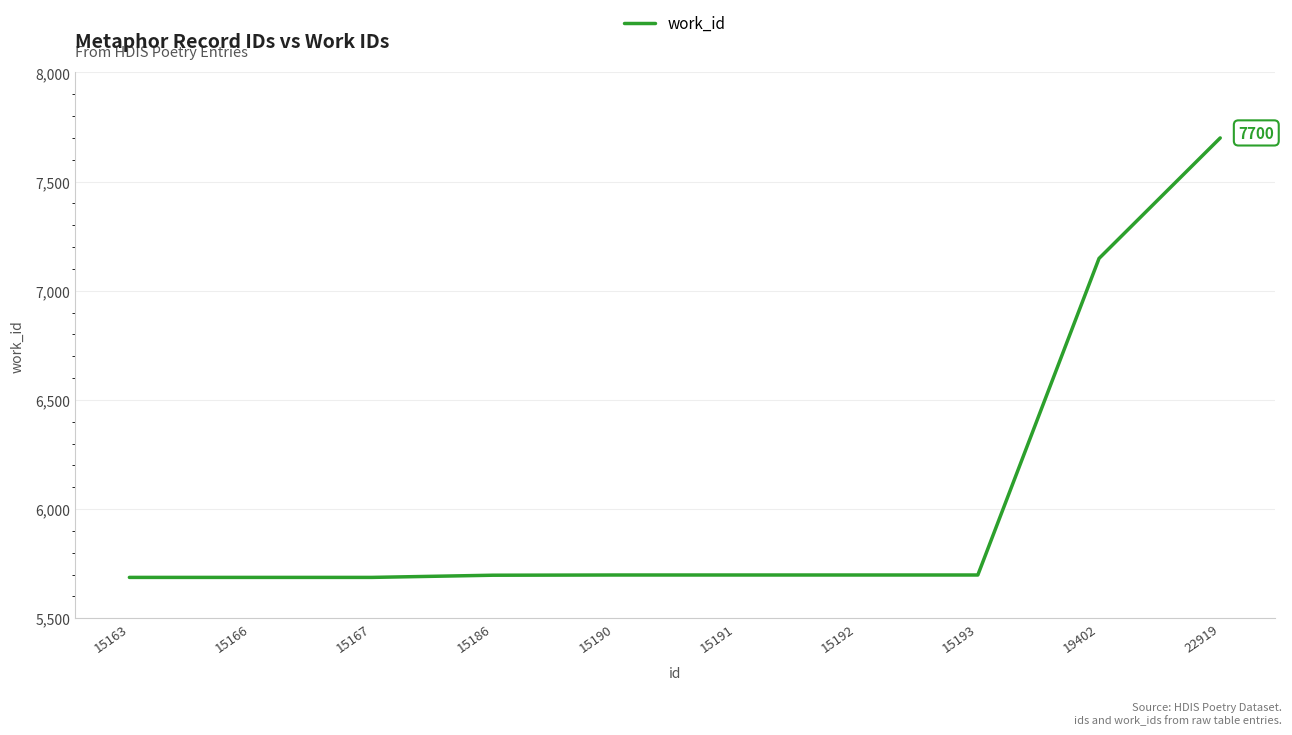

What is the difference between the maximum and minimum values?

2013